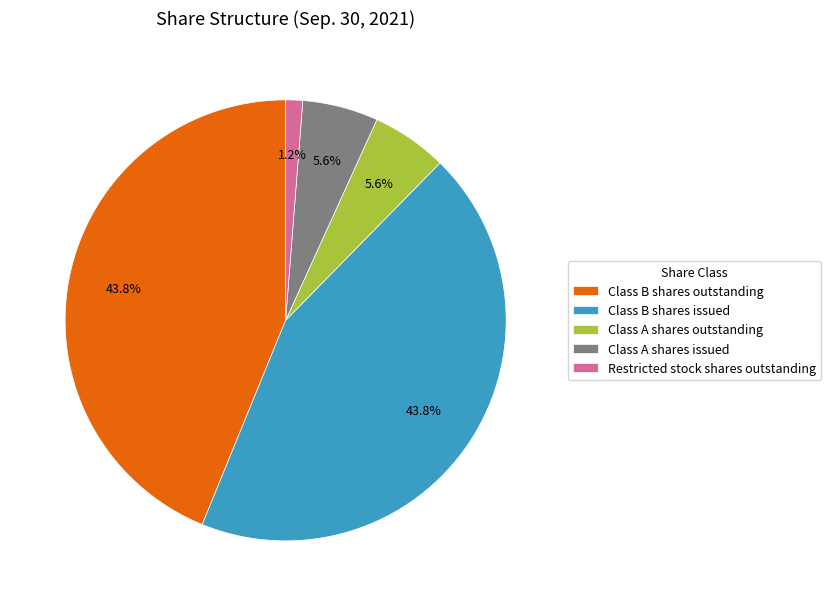

How many slices are in this pie chart?

5